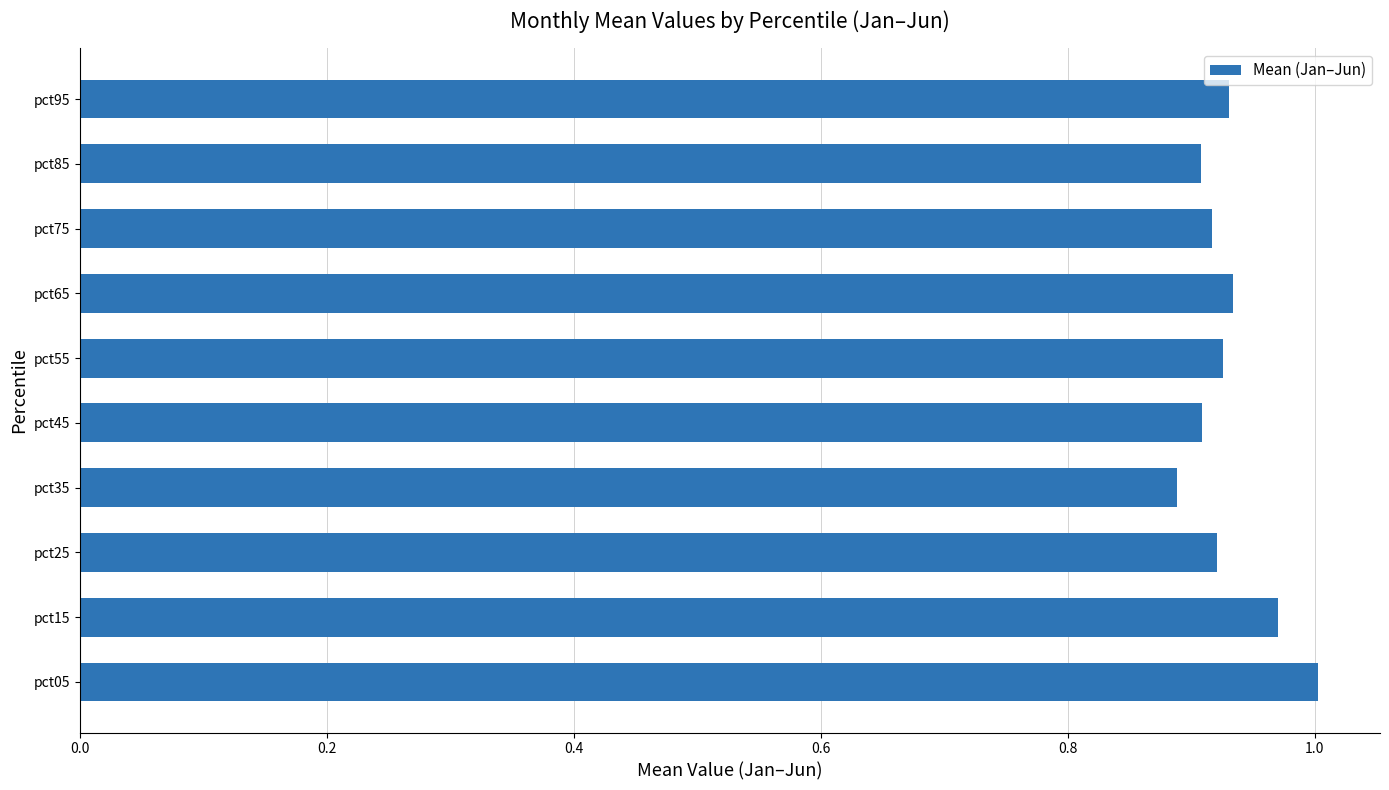

The value at pct25 is 1.4. True or false?

False